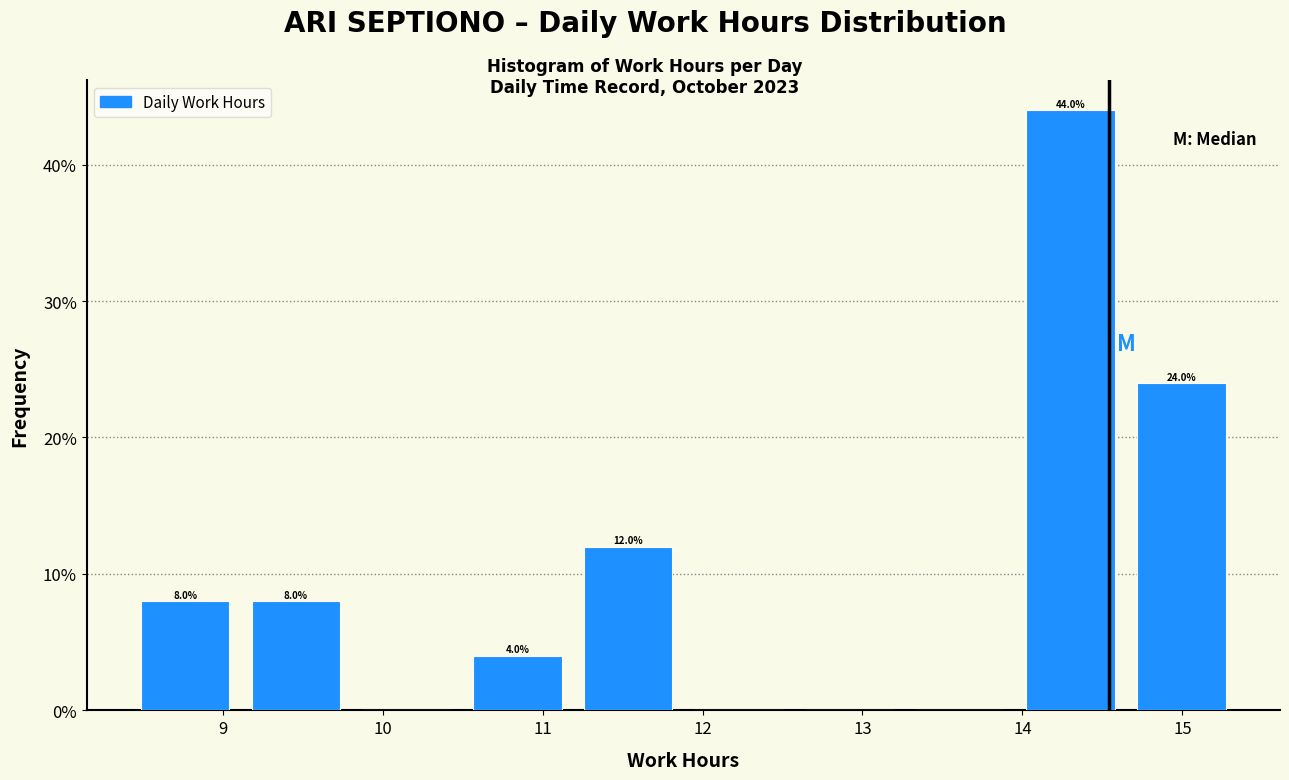

Which range on the x-axis has the tallest bar?

14.0 to 14.6